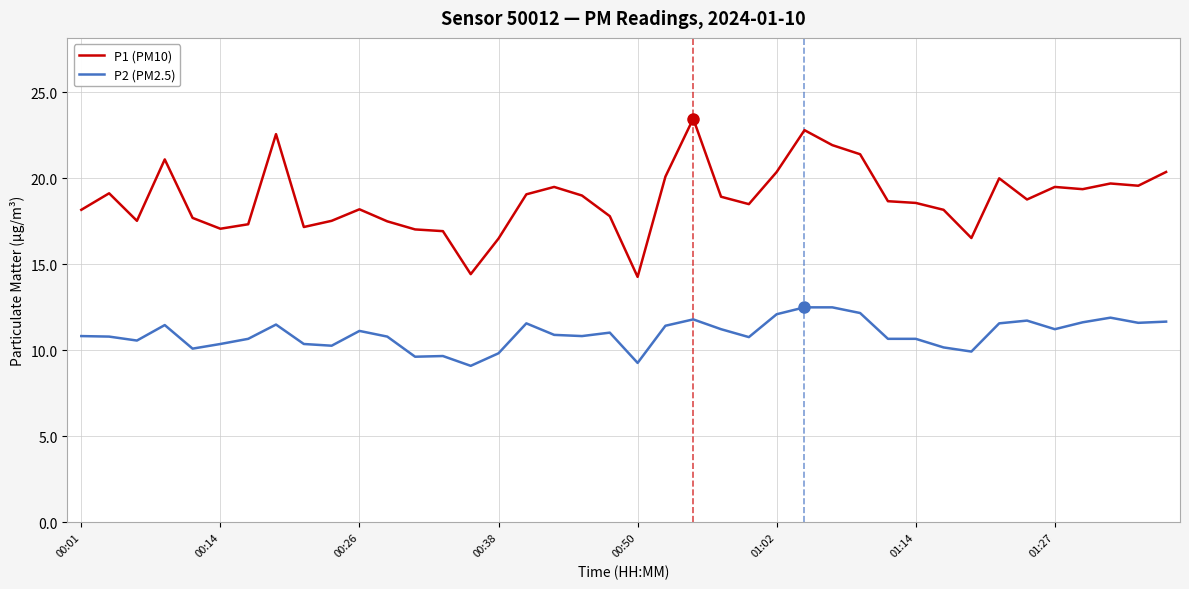

What is the minimum value for P1 (PM10)?

14.3